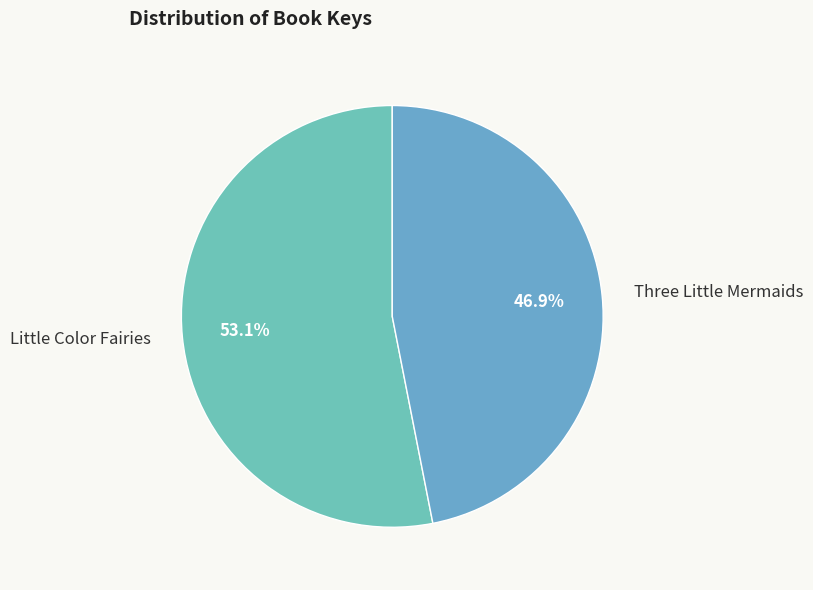

What is the smallest slice in the pie chart?

Three Little Mermaids